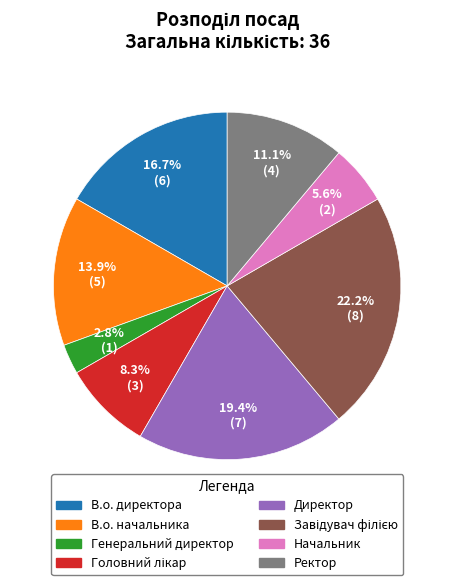

Does any single category account for the majority?

No